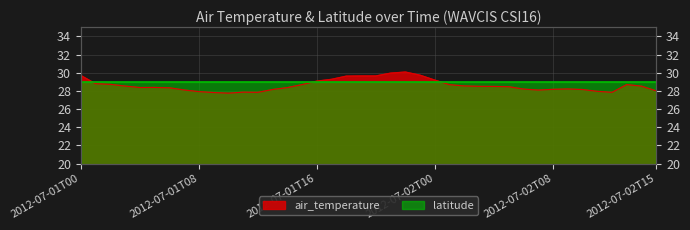

How many categories are shown in the chart?

40